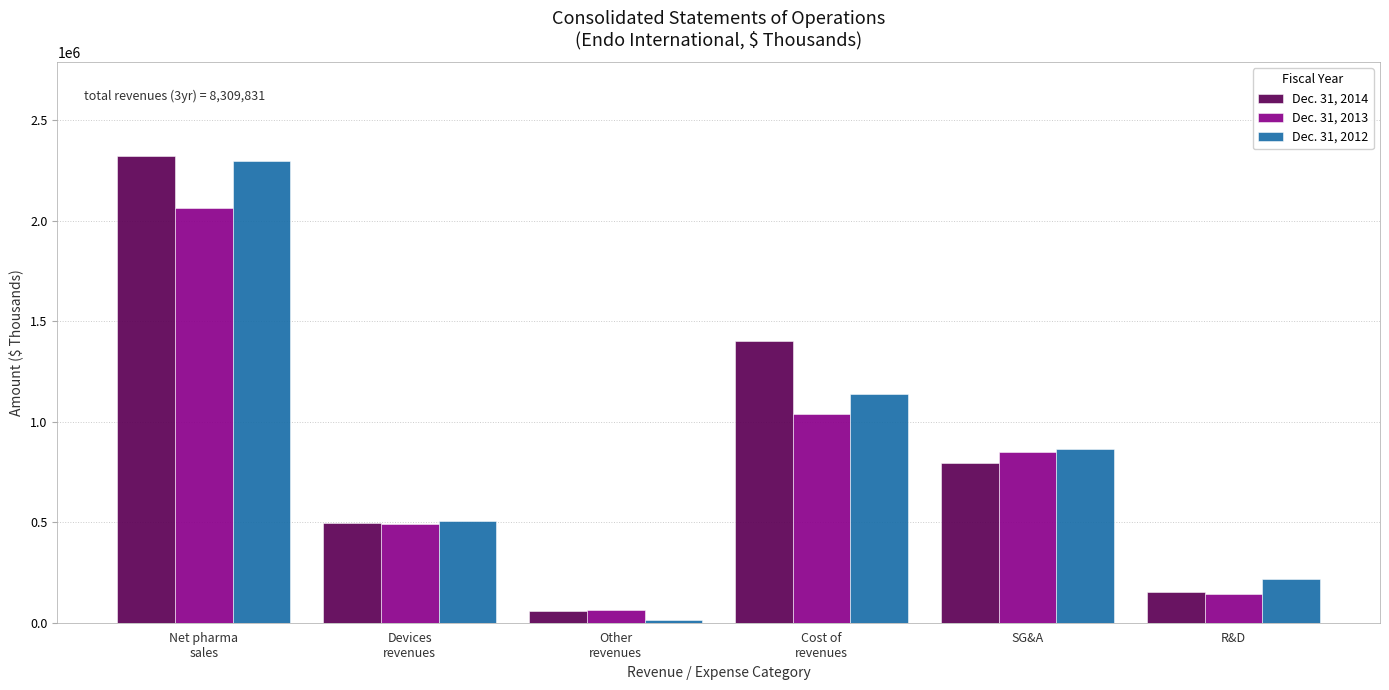

Reading left to right, extract all data points from this chart.

Dec. 31, 2014: 2323482	496505	57201	1400555	795855	154203
Dec. 31, 2013: 2061916	492226	62765	1039516	849339	142472
Dec. 31, 2012: 2297685	504487	13564	1135681	864339	219139